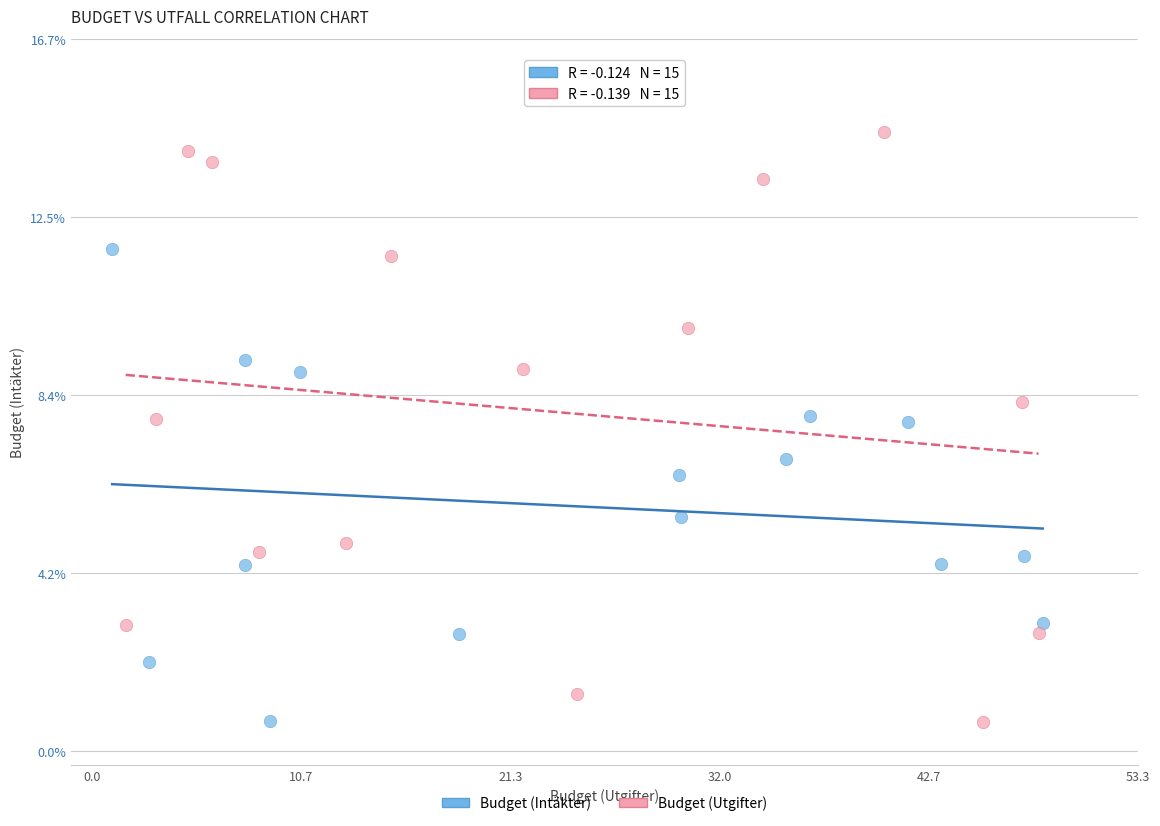

What are all the series names shown in the legend?

Budget (Intäkter), Budget (Utgifter)